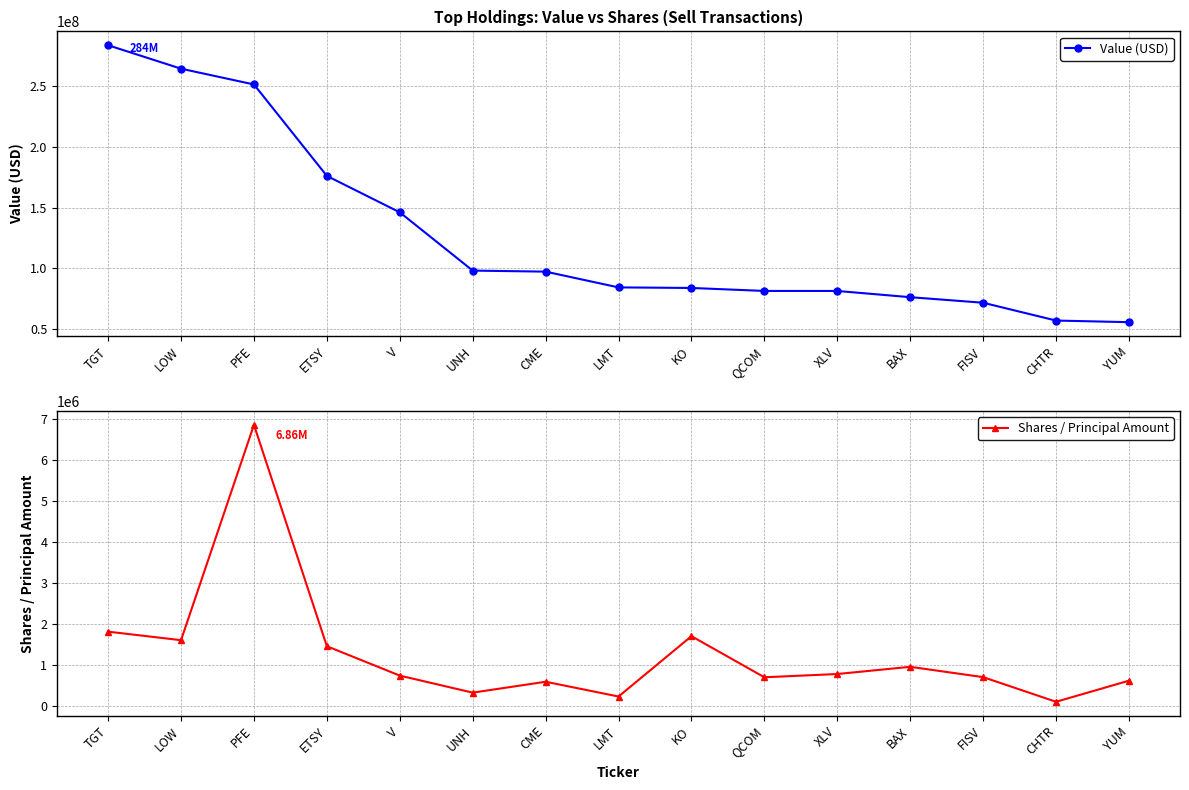

What position from the right is TGT?

15